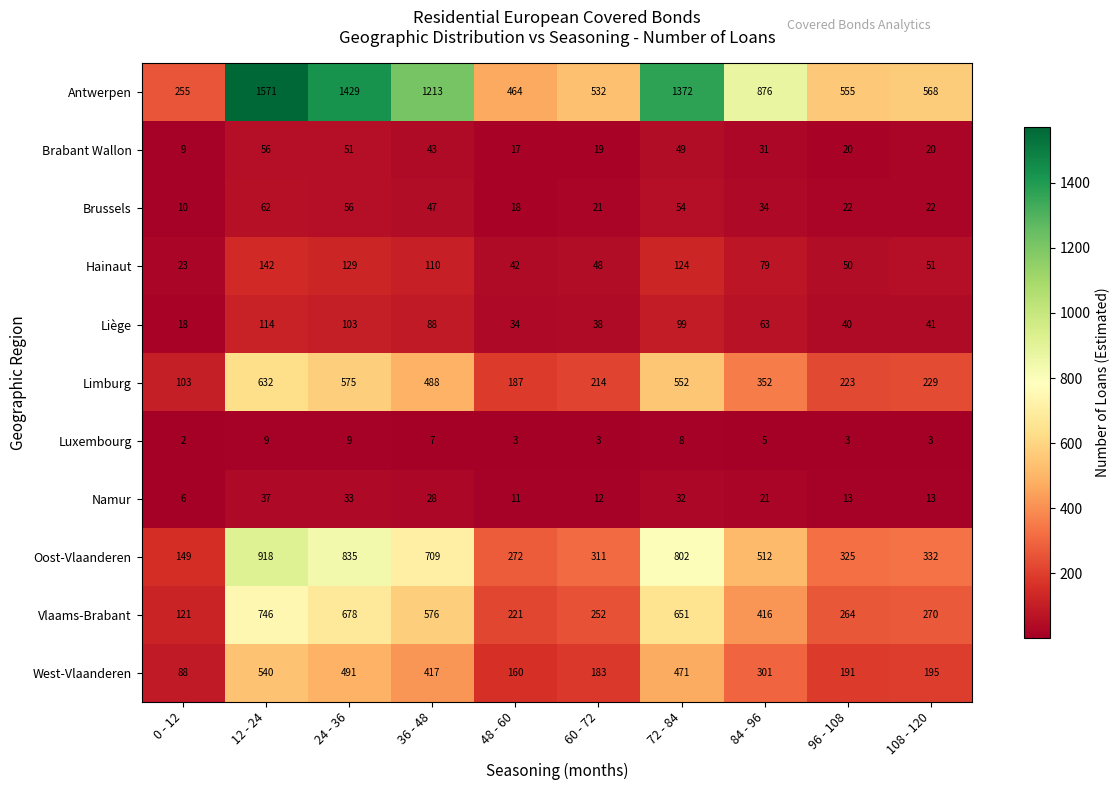

At 36 - 48, list the series in order from largest to smallest.

Antwerpen, Oost-Vlaanderen, Vlaams-Brabant, Limburg, West-Vlaanderen, Hainaut, Liège, Brussels, Brabant Wallon, Namur, Luxembourg